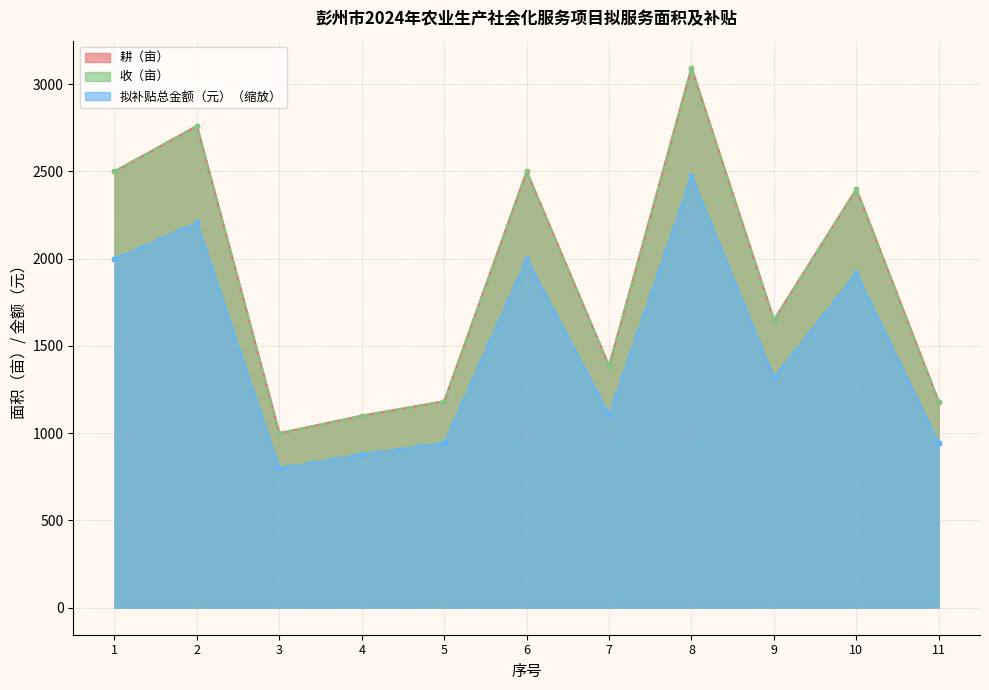

What is the value of the 拟补贴总金额（元） point at the 11th from the left?

944.0